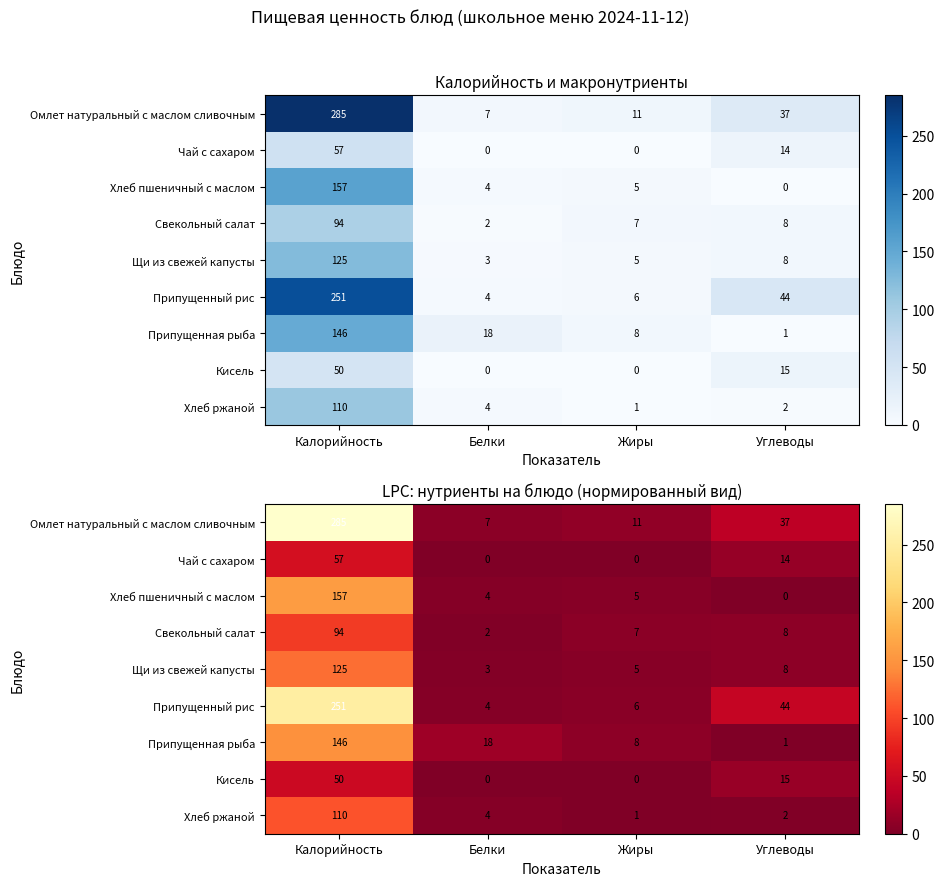

Which category has the highest value in the Омлет натуральный с маслом сливочным series?

Калорийность